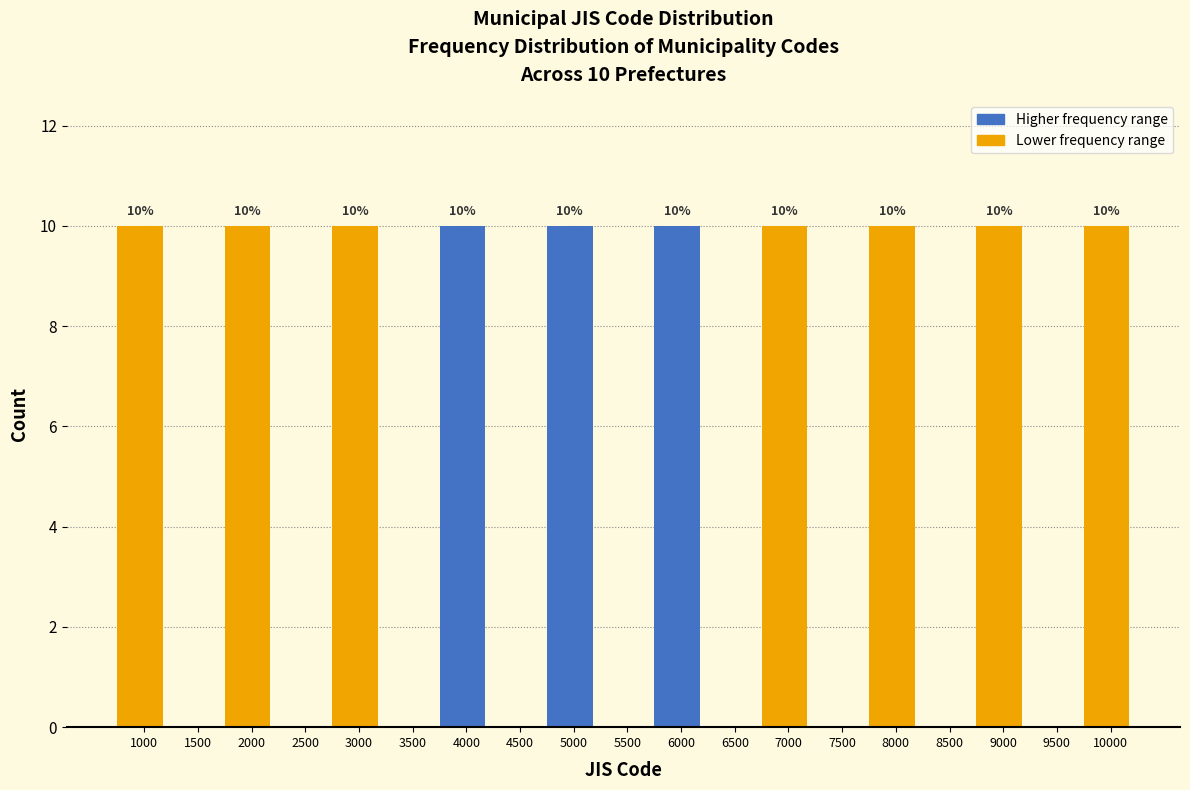

Reading left to right, what are all the values shown in this chart?

1000=10	1500=0	2000=10	2500=0	3000=10	3500=0	4000=10	4500=0	5000=10	5500=0	6000=10	6500=0	7000=10	7500=0	8000=10	8500=0	9000=10	9500=0	10000=10